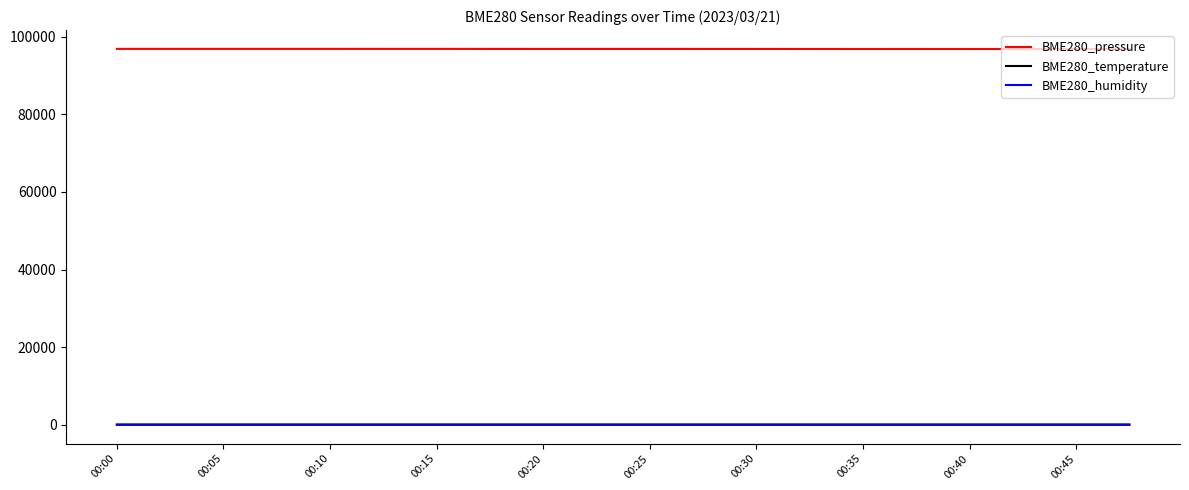

What is the maximum value for BME280_pressure?

96873.5